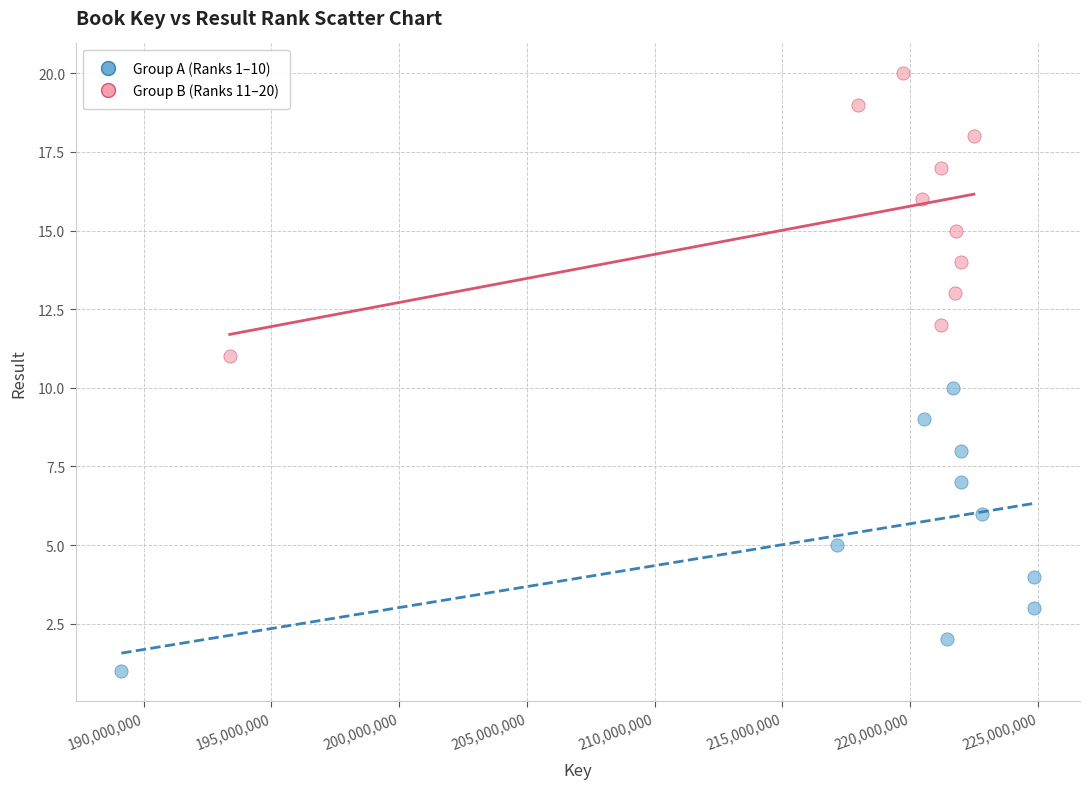

Which series contains the lowest Y value?

Group A (Ranks 1–10)